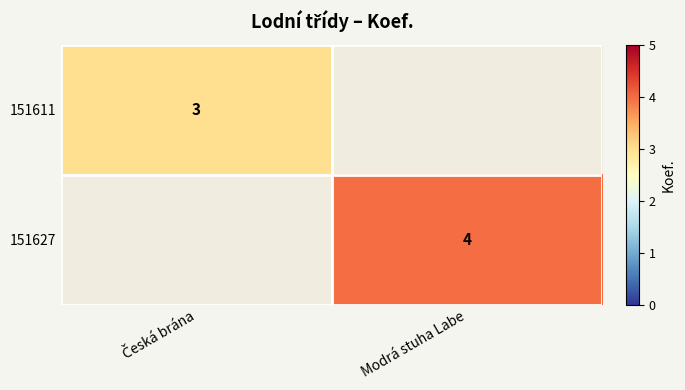

The 151627 series shows 4 at Modrá stuha Labe. True or false?

True